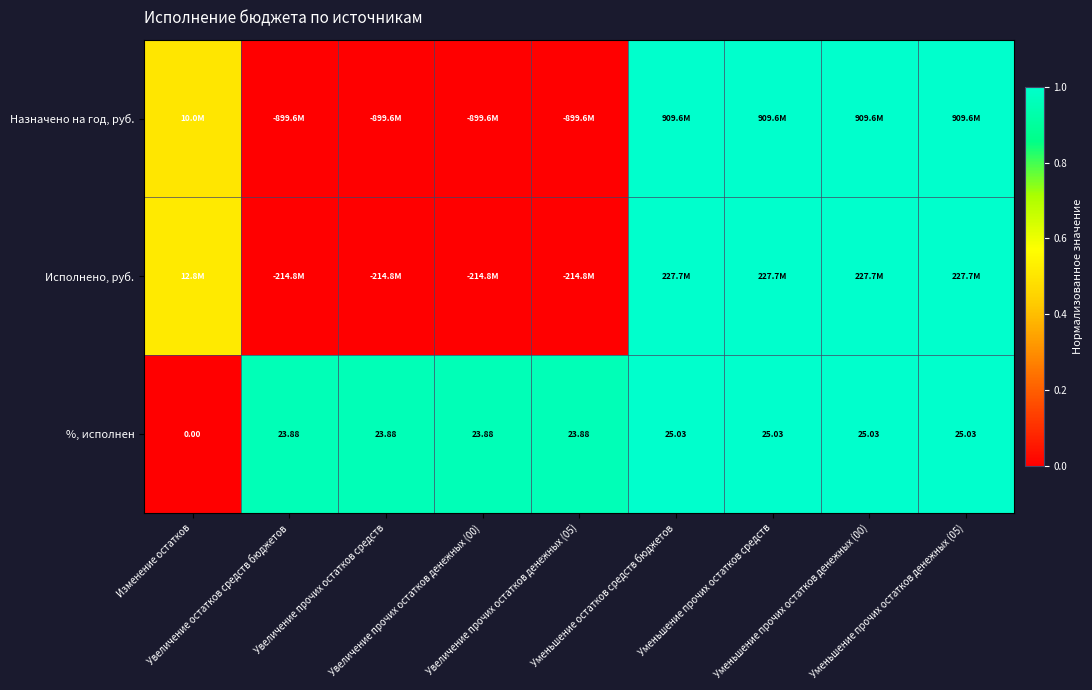

How many data points in %, исполнен are less than 23?

1